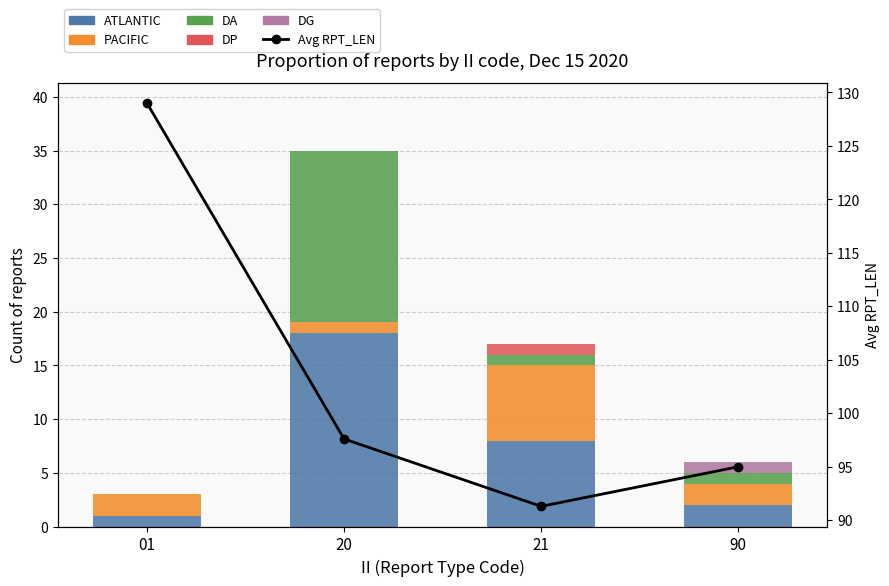

The value of PACIFIC at 90 is 3.3. True or false?

False